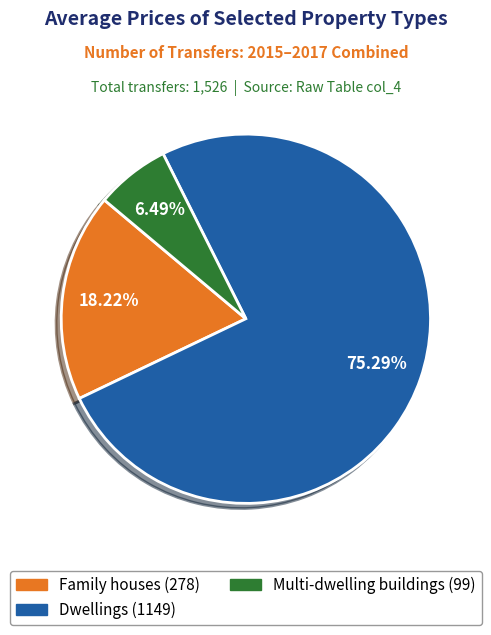

Count the number of slices in the pie.

3